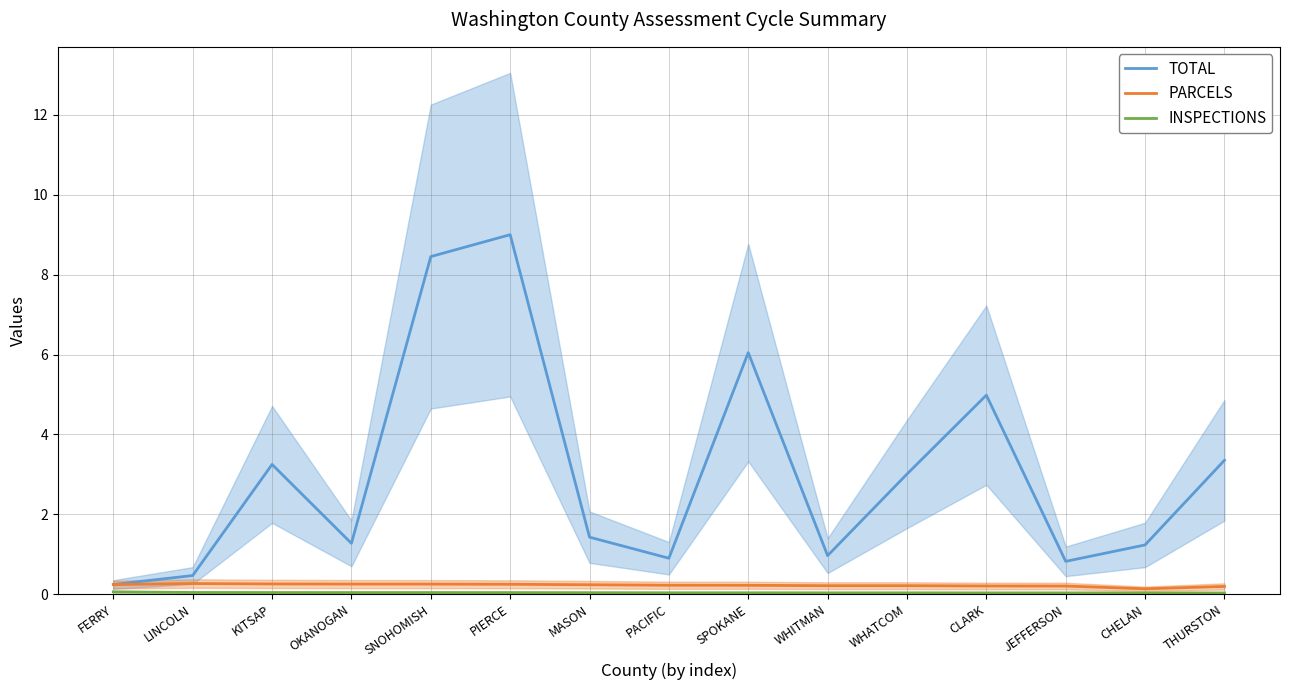

Between FERRY and WHITMAN, which series saw the biggest shift?

TOTAL